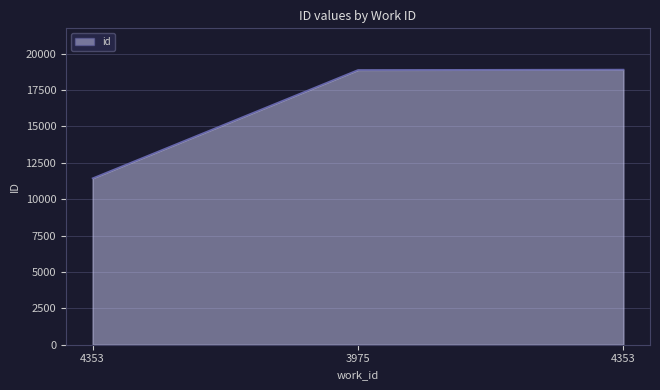

Does the chart display data point markers on the line(s)?

No